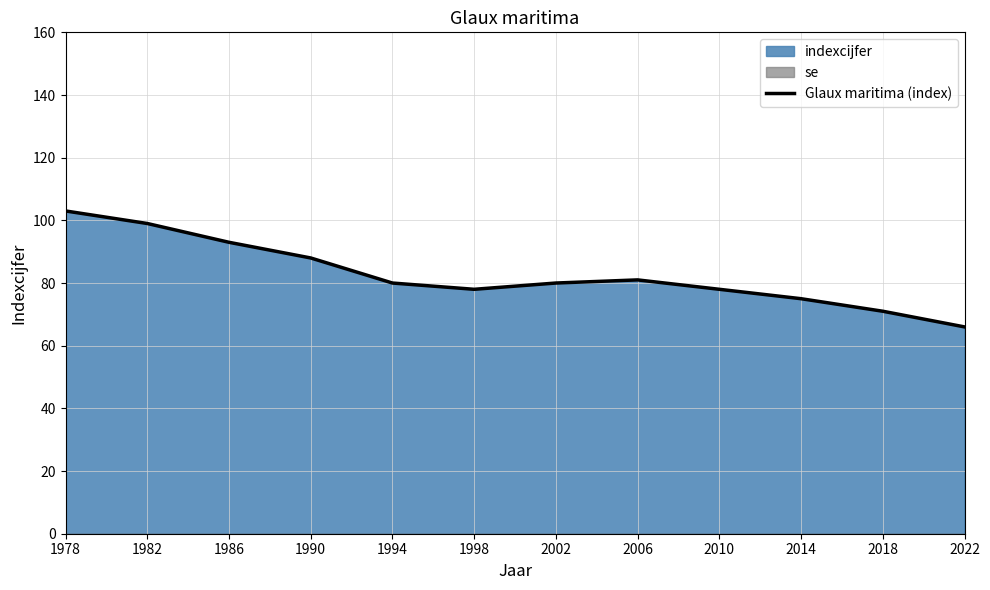

How many data points are above 80?

5